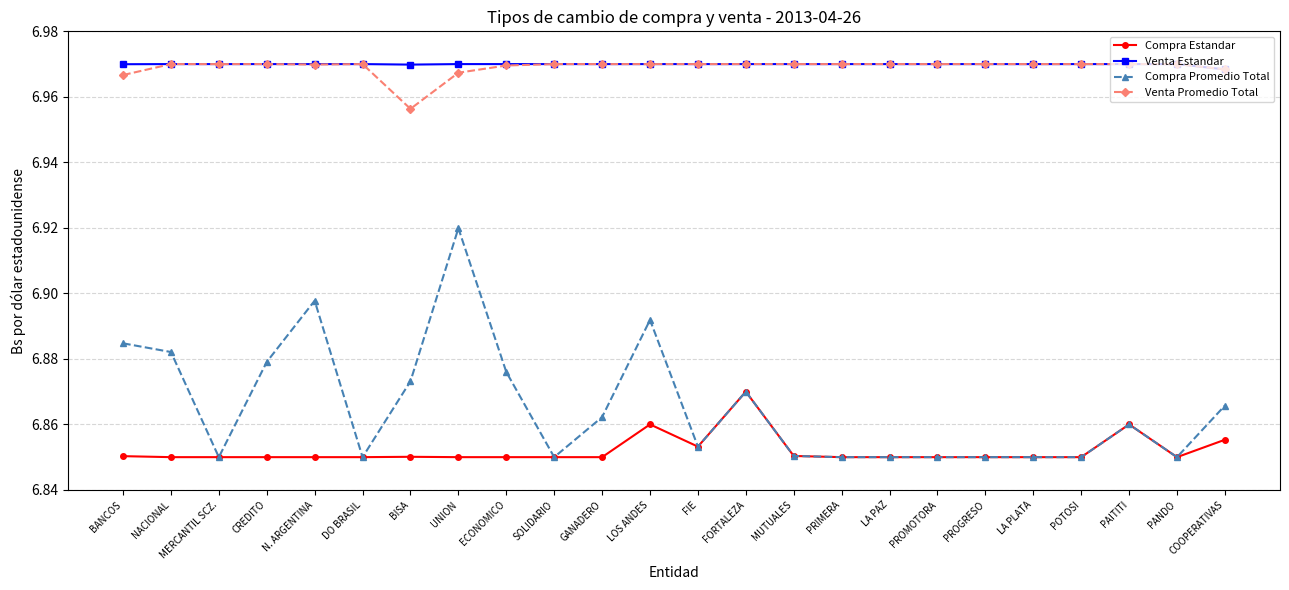

What is the label of the 9th point from the right?

PRIMERA